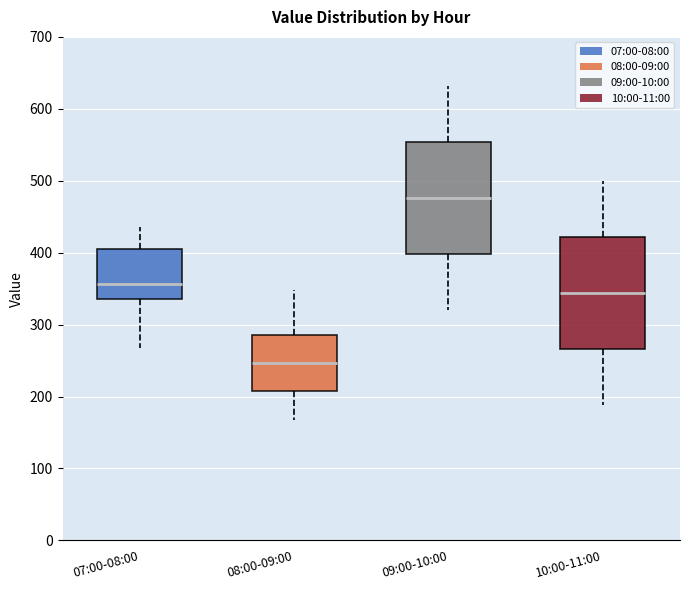

Which box's median line is the highest?

09:00-10:00